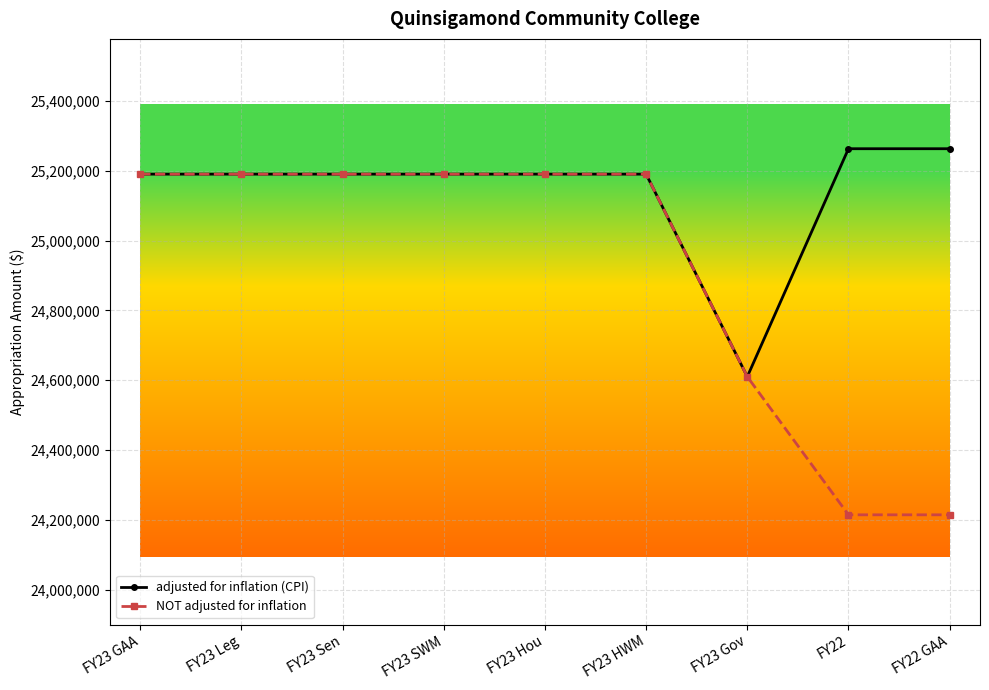

What position from the left is FY23 Leg?

2